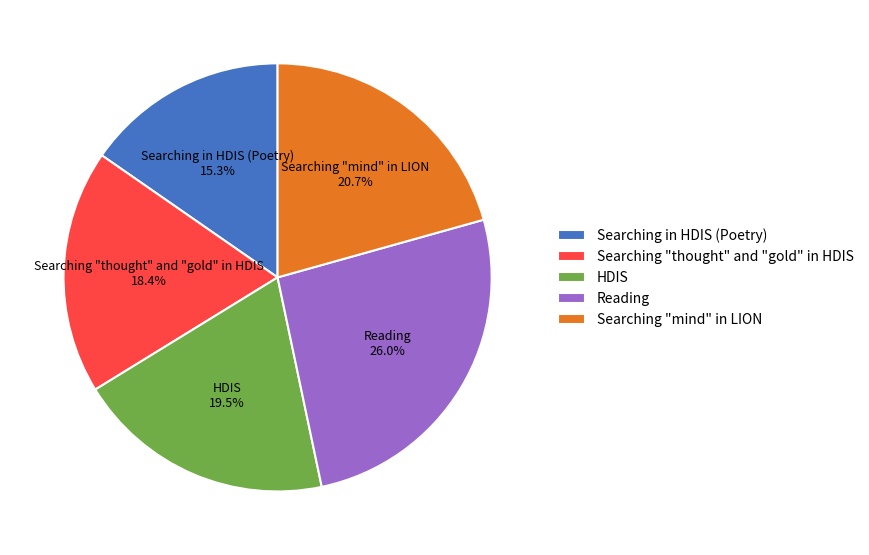

The Searching "mind" in LION slice represents 13% of the pie. True or false?

False